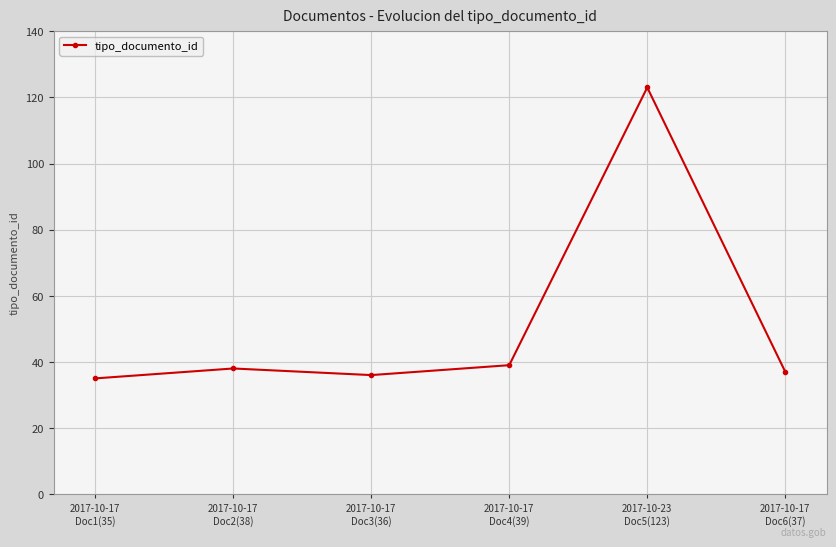

The chart shows a value of 38 at 2017-10-17
Doc2(38). True or false?

True